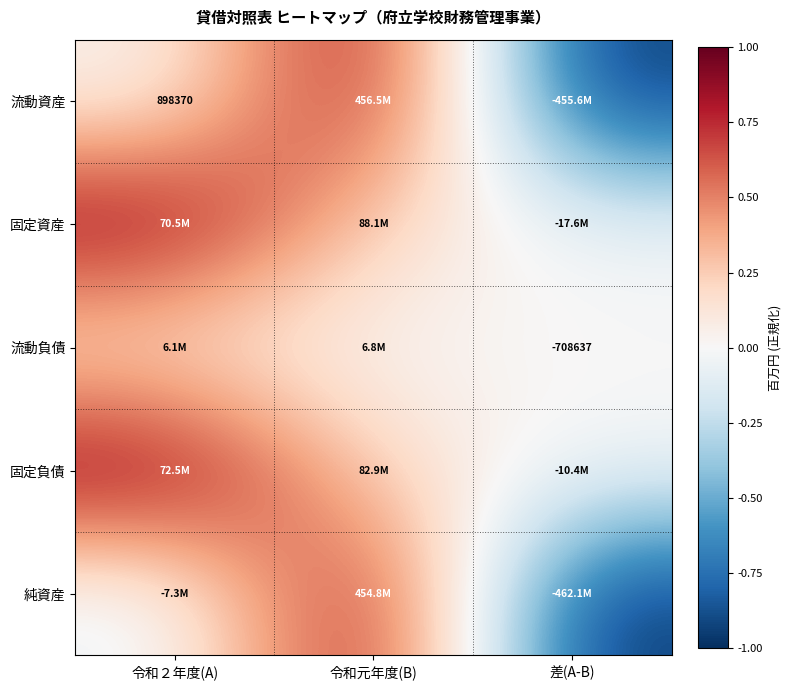

True or false: 流動資産 has a value of 0.0 at 令和２年度(A).

False